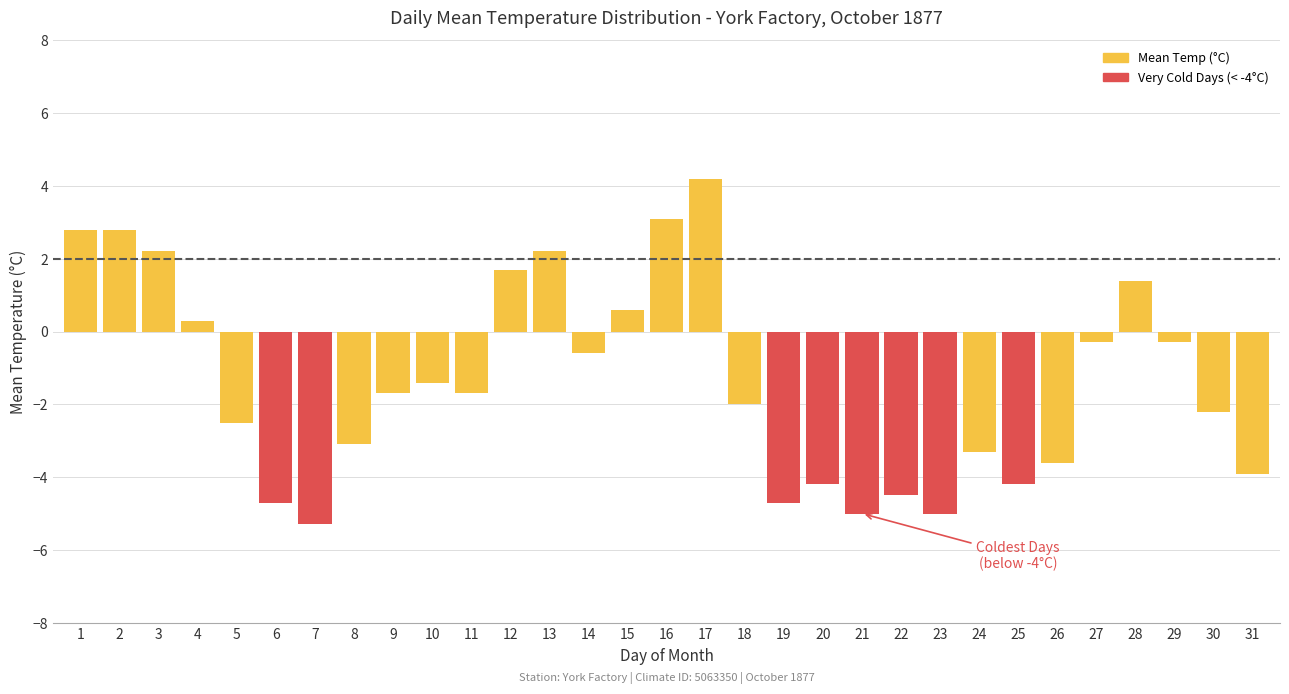

Which has a higher value, 21 or 20?

20